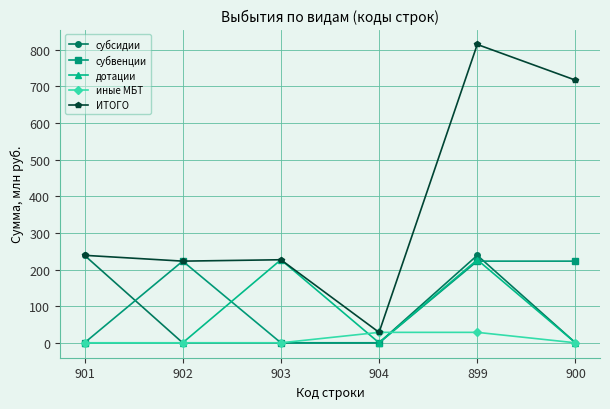

What is the difference between the maximum and minimum values in the ИТОГО series?

785.7